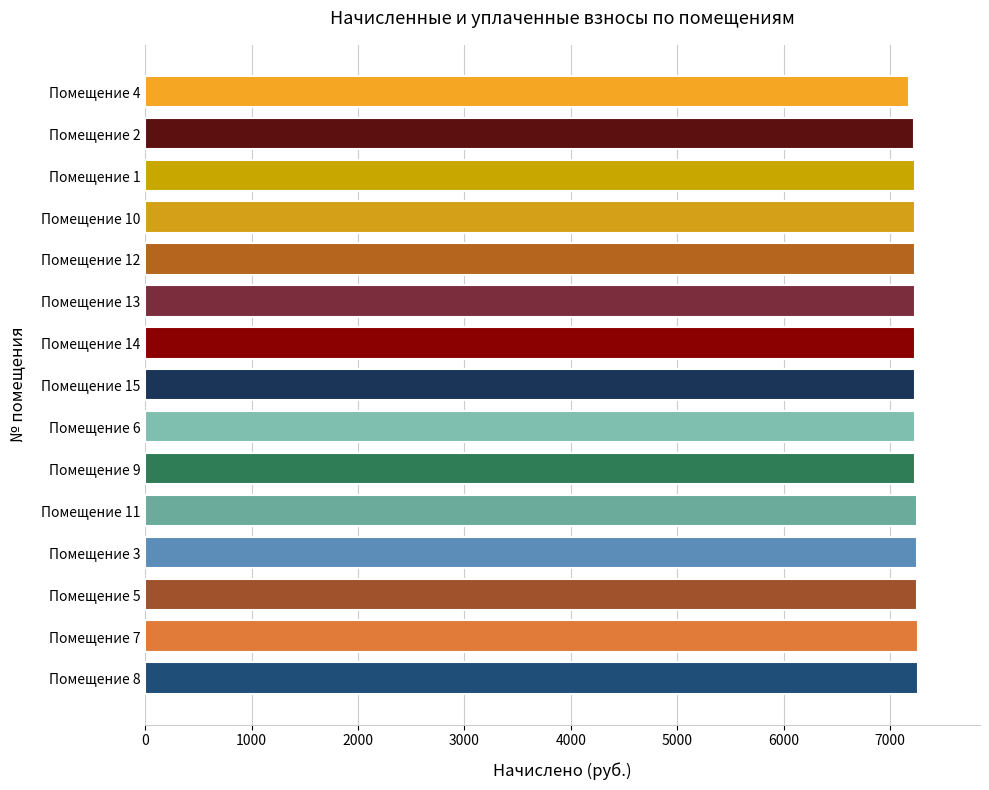

What is the ratio of the value at Помещение 12 to the value at Помещение 13?

1.0